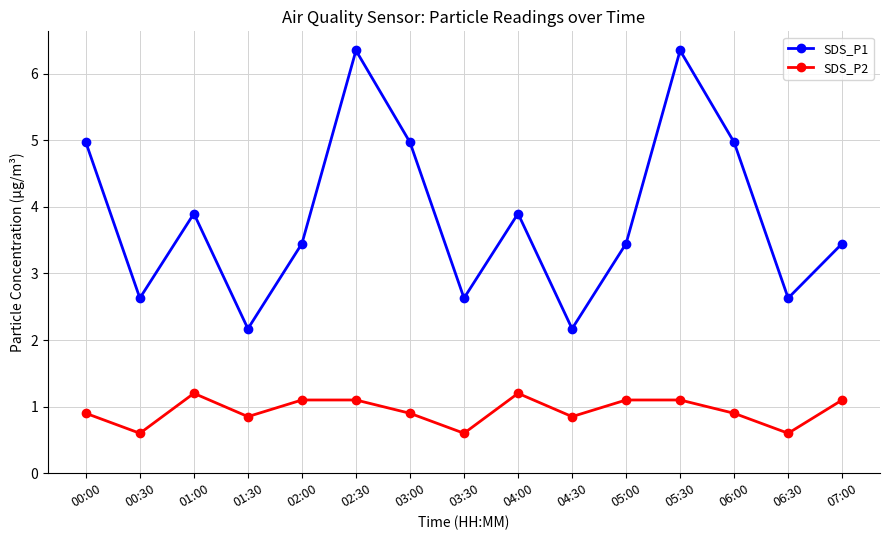

Does the chart have visible grid lines?

Yes